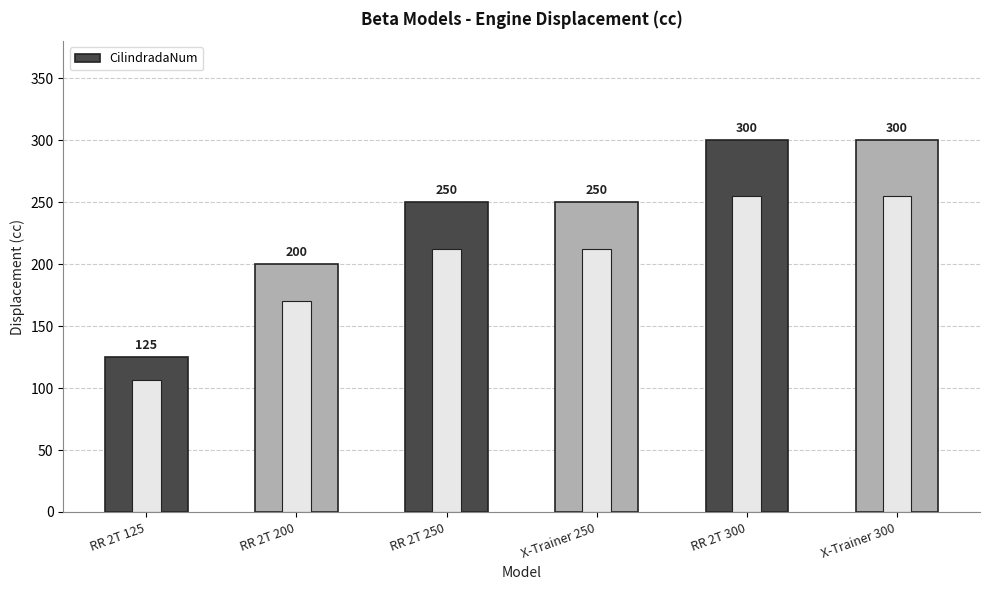

List the labels in order of value, smallest first.

RR 2T 125, RR 2T 200, RR 2T 250, X-Trainer 250, RR 2T 300, X-Trainer 300